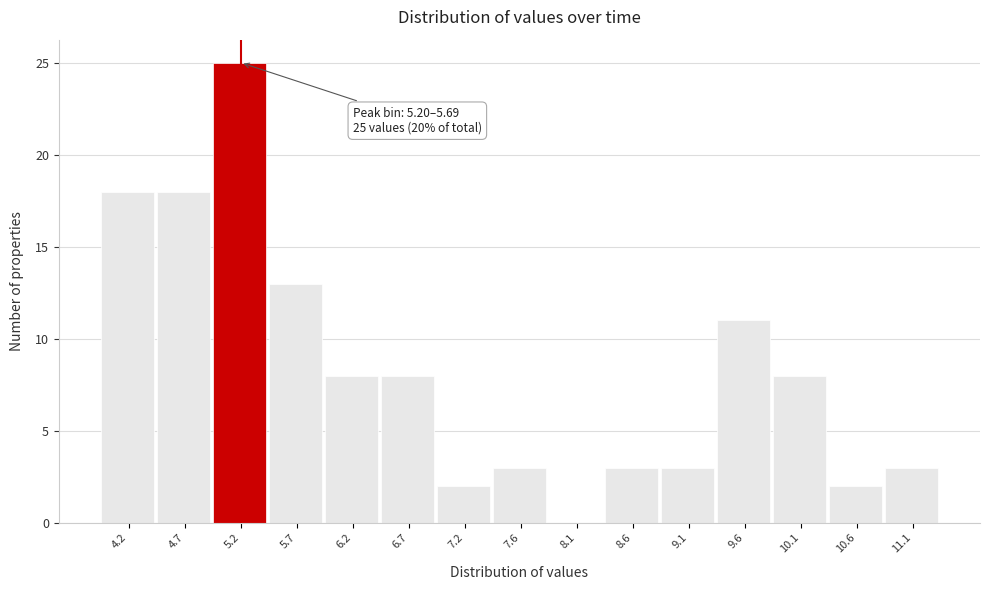

Reading right to left, transcribe all the data shown in this chart.

11.1=3	10.6=2	10.1=8	9.6=11	9.1=3	8.6=3	8.1=0	7.6=3	7.2=2	6.7=8	6.2=8	5.7=13	5.2=25	4.7=18	4.2=18